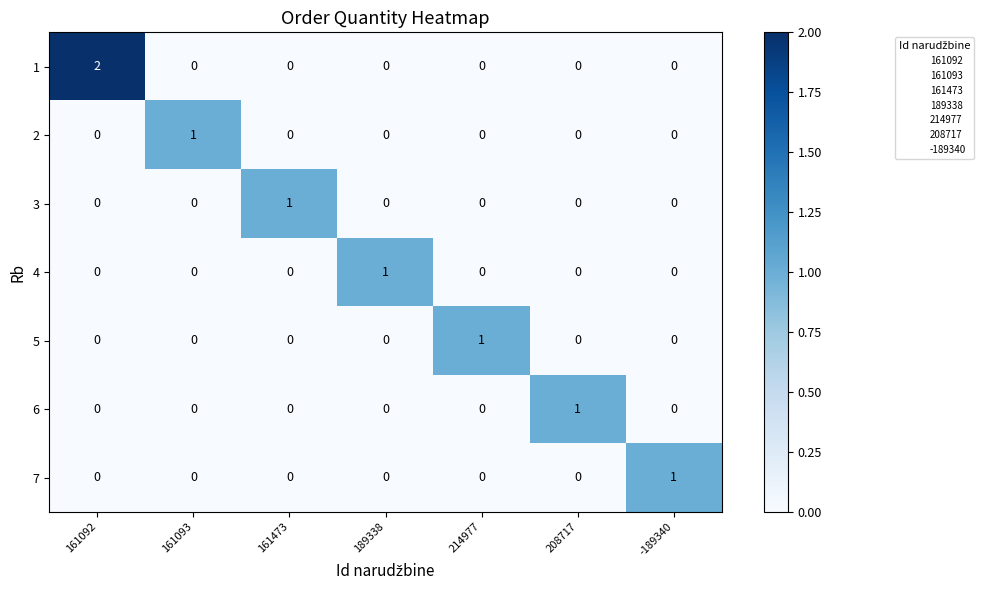

The value of 3 at 161092 is 0. True or false?

True